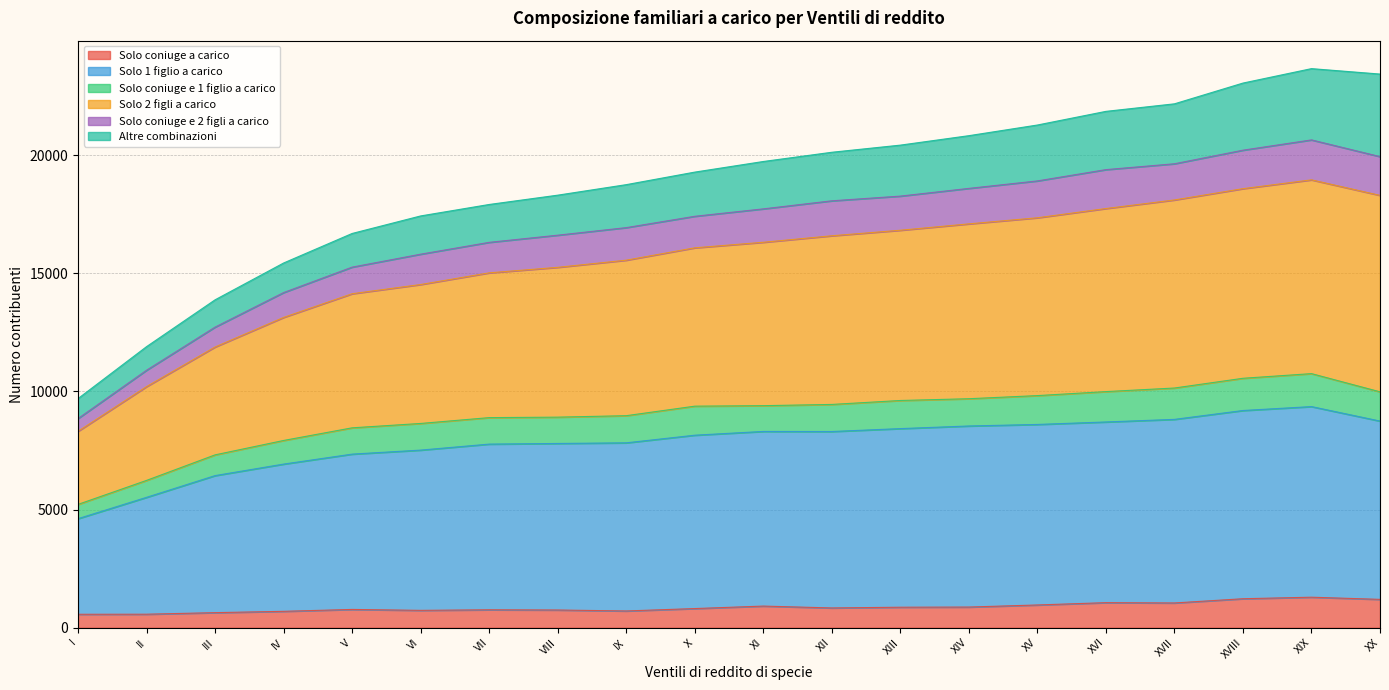

Does the chart have visible grid lines?

Yes